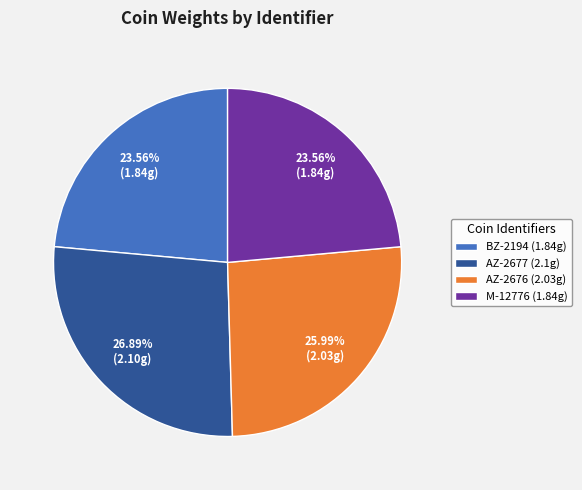

To the nearest percent, what percentage of the pie is BZ-2194?

24%